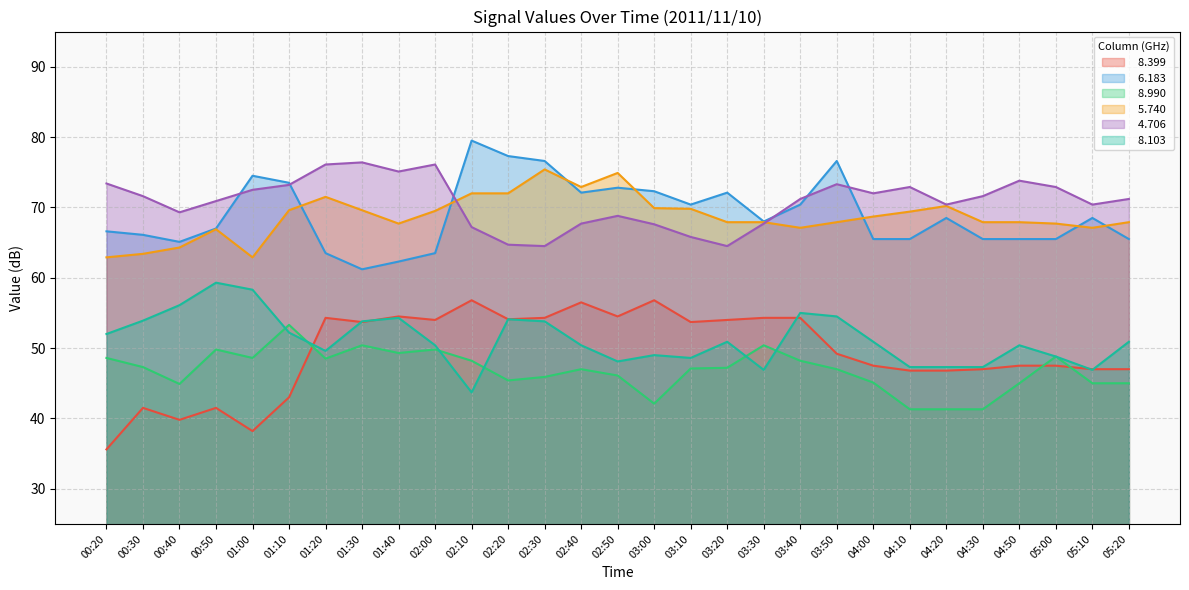

What is the label of the 6th point from the right?

04:20